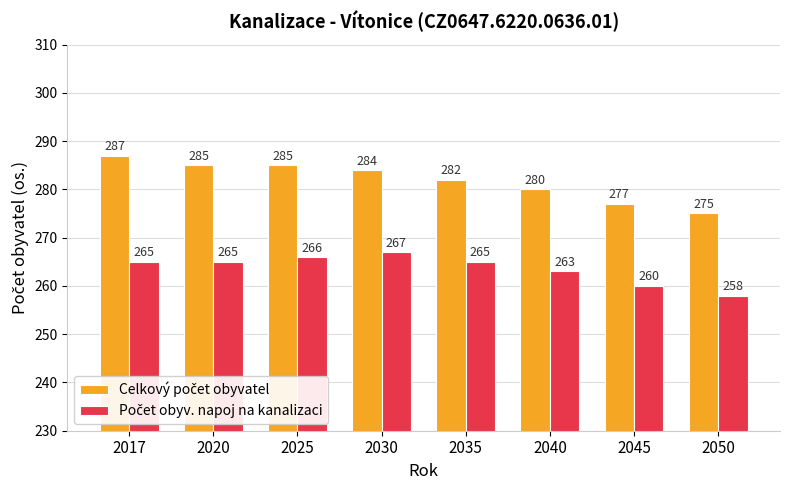

What is the greatest value displayed?

287